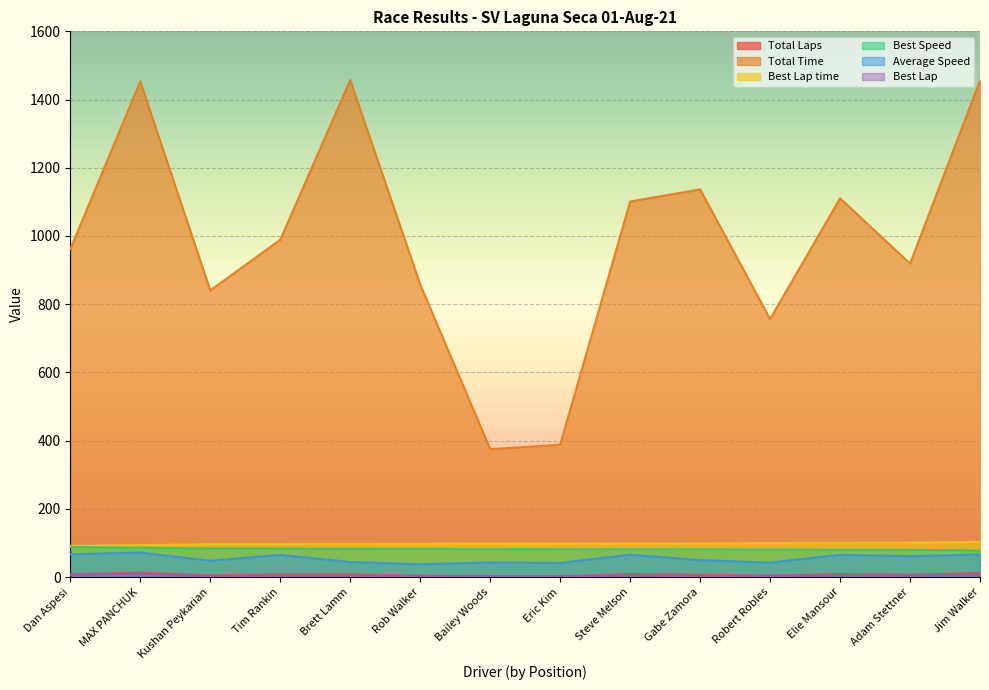

The value of Total Laps at Adam Stettner is 10.6. True or false?

False